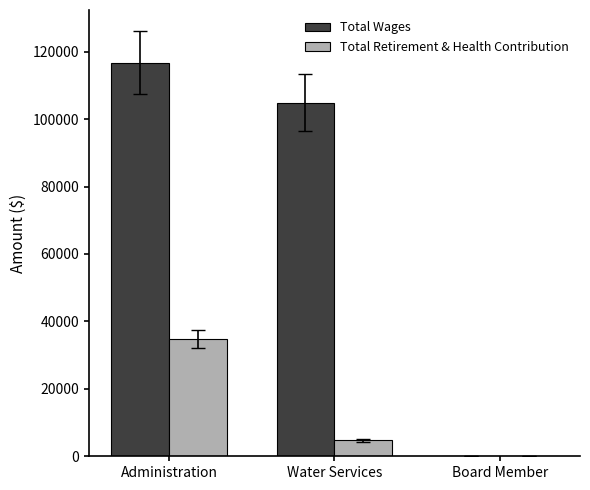

At which category is the sum across all series the highest?

Administration